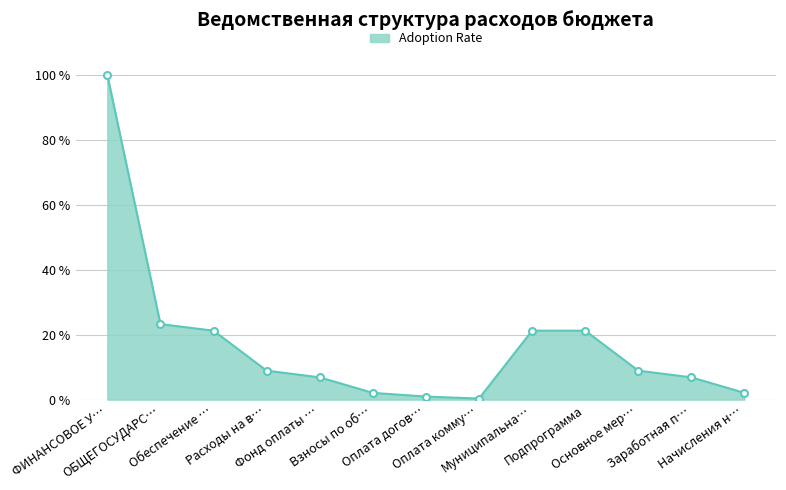

Does the chart display data point markers on the line(s)?

Yes